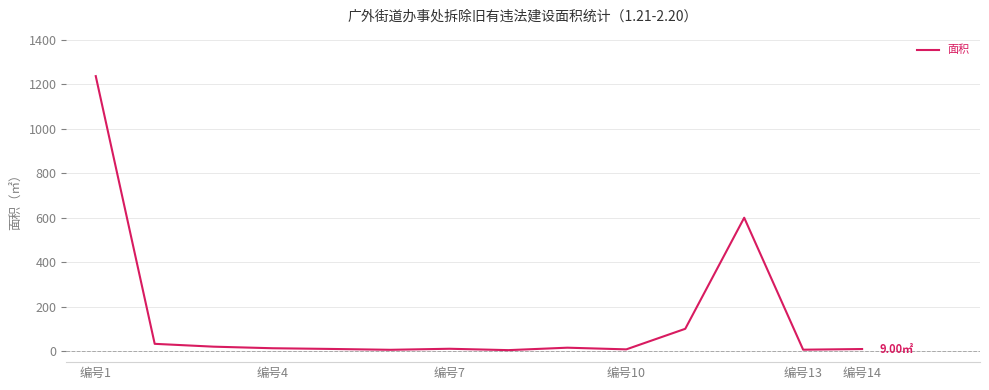

What is the difference between the maximum and minimum values?

1233.2